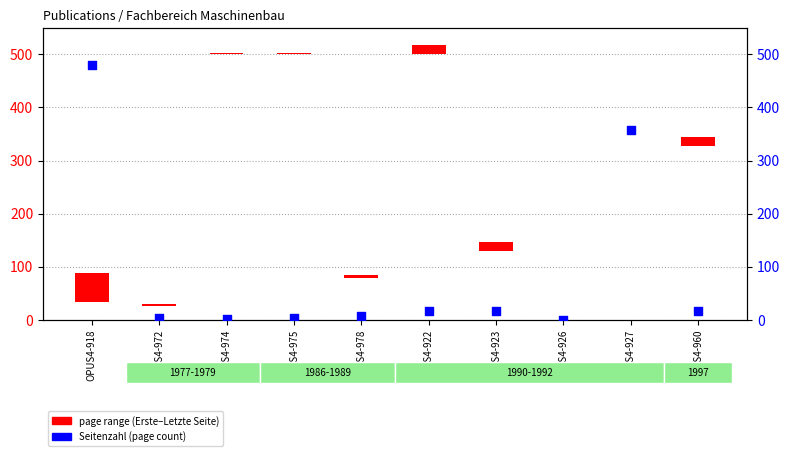

Which series contains the highest Y value?

Seitenzahl (page count)